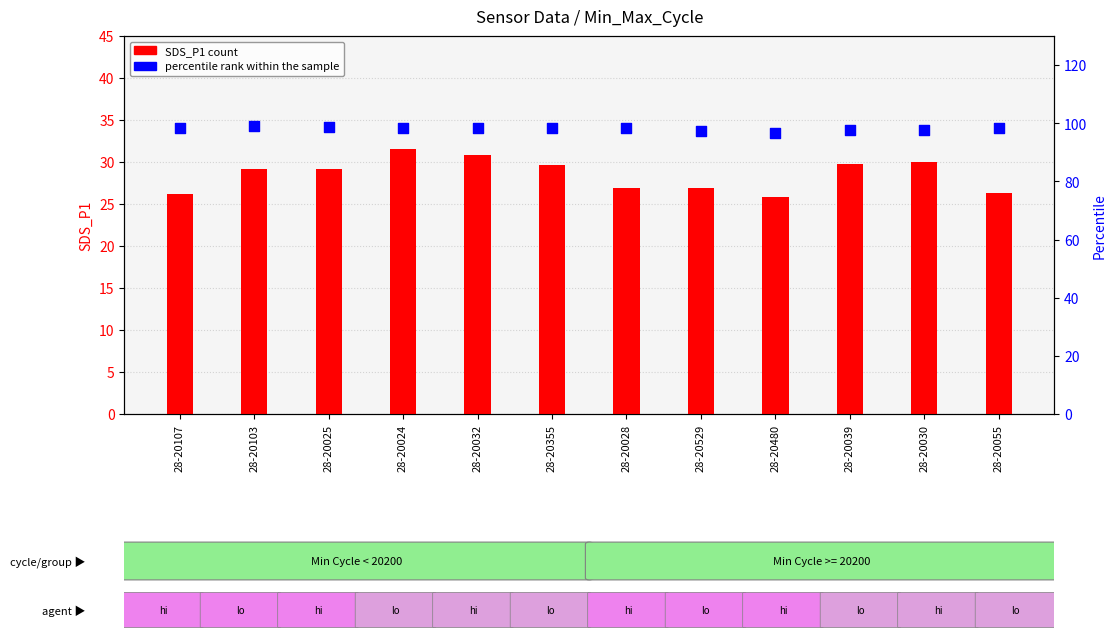

Which series has the largest Y range (max minus min)?

SDS_P1 (count)